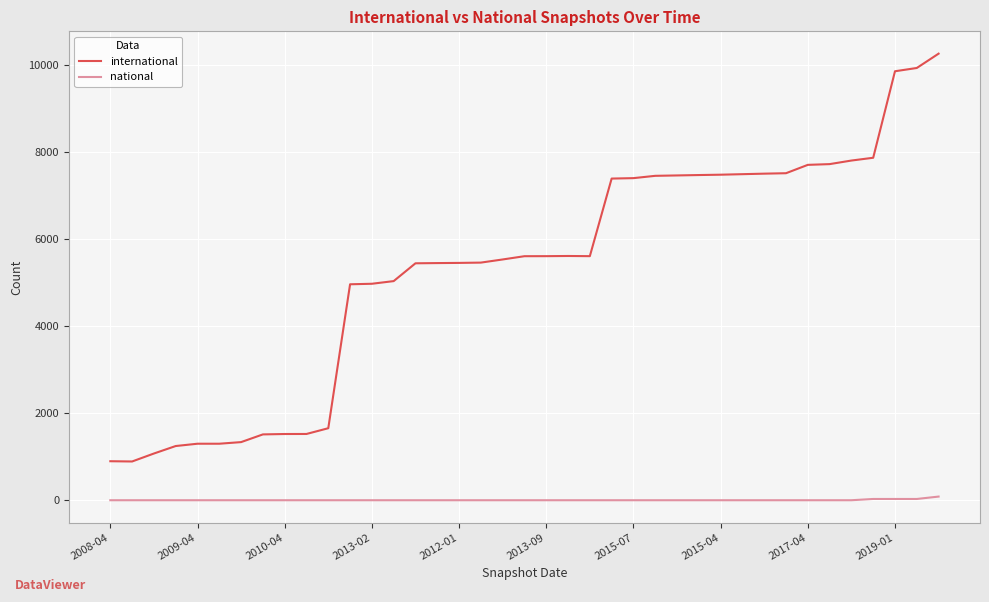

Rank the series by their average value, from highest to lowest.

international, national